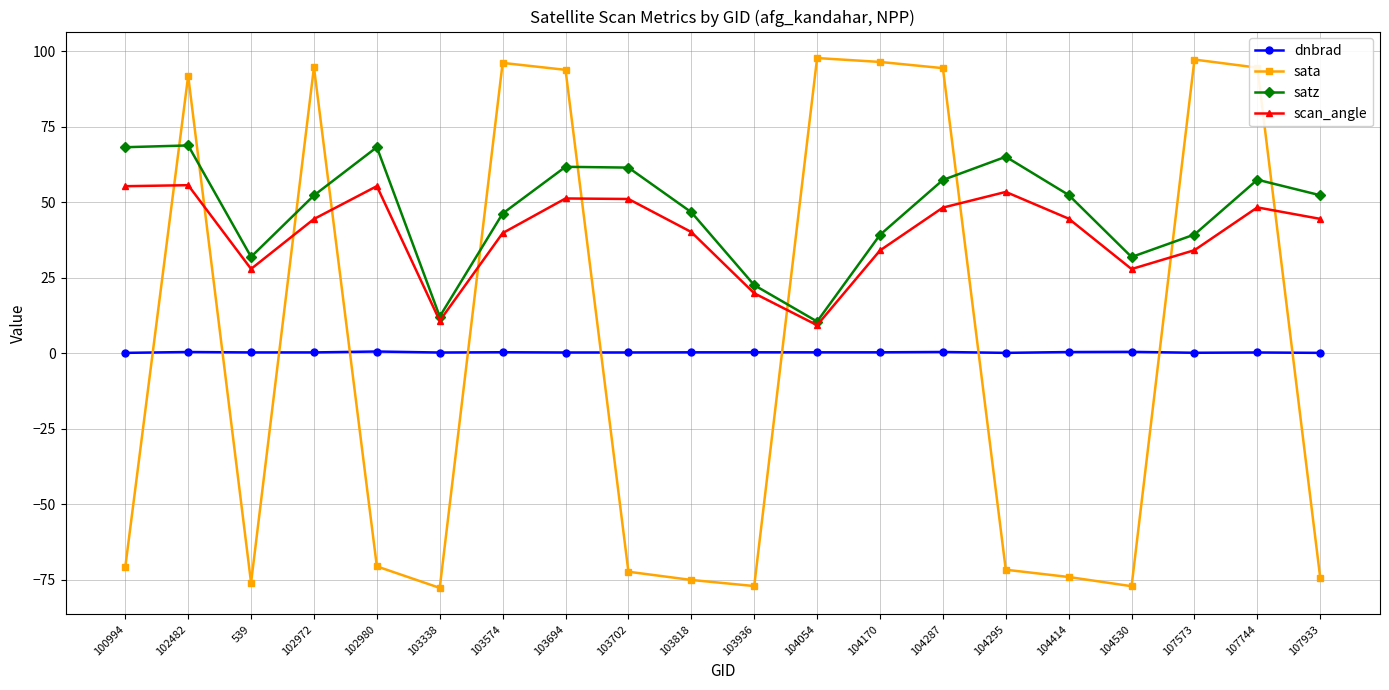

Between 103818 and 103936, which series saw the biggest shift?

satz